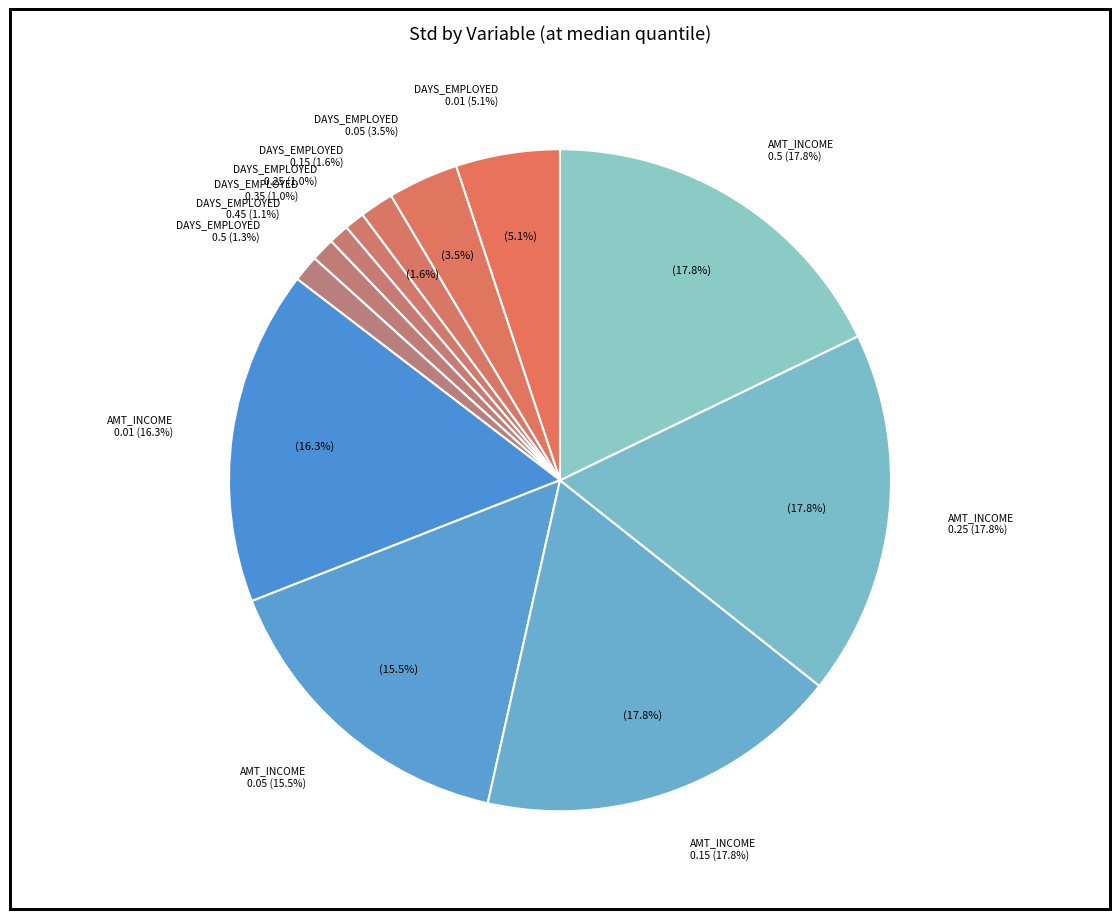

Count the number of slices in the pie.

3